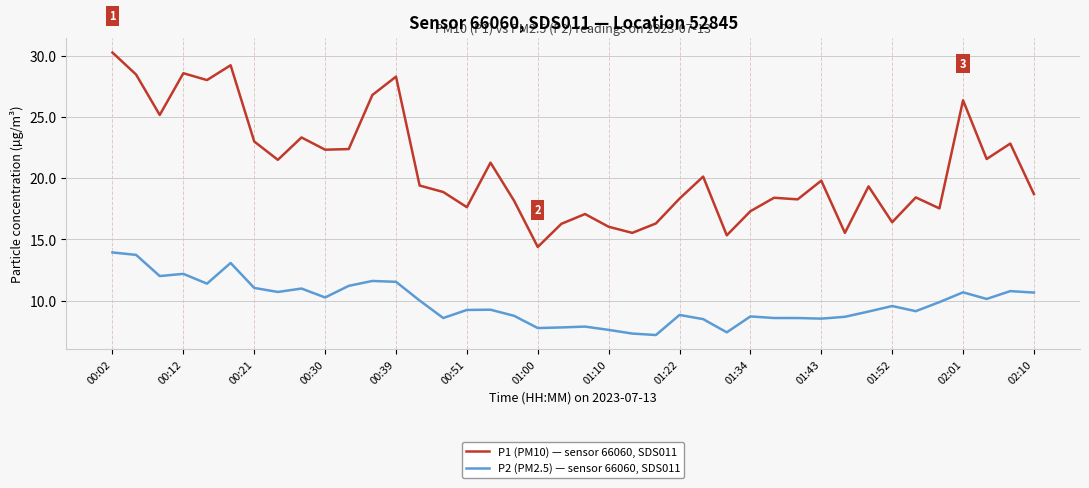

List the series in order of their peak value, highest first.

P1 (PM10) — sensor 66060, SDS011, P2 (PM2.5) — sensor 66060, SDS011